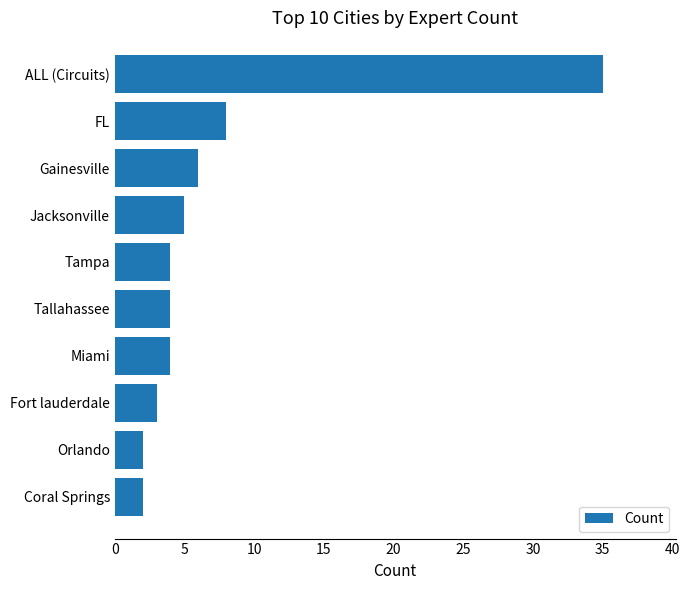

How many distinct data groups are displayed?

1